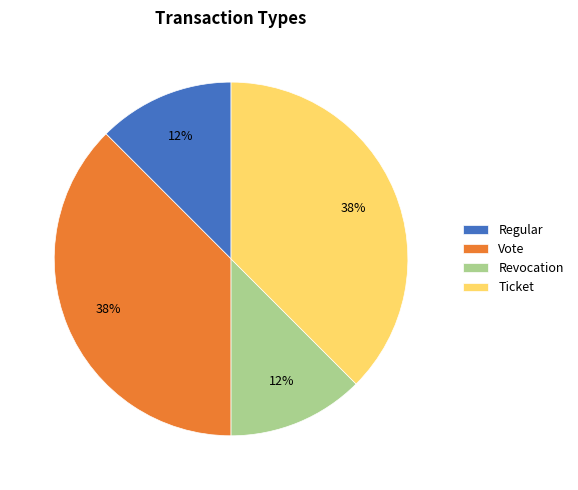

Which has a higher value, Revocation or Vote?

Vote